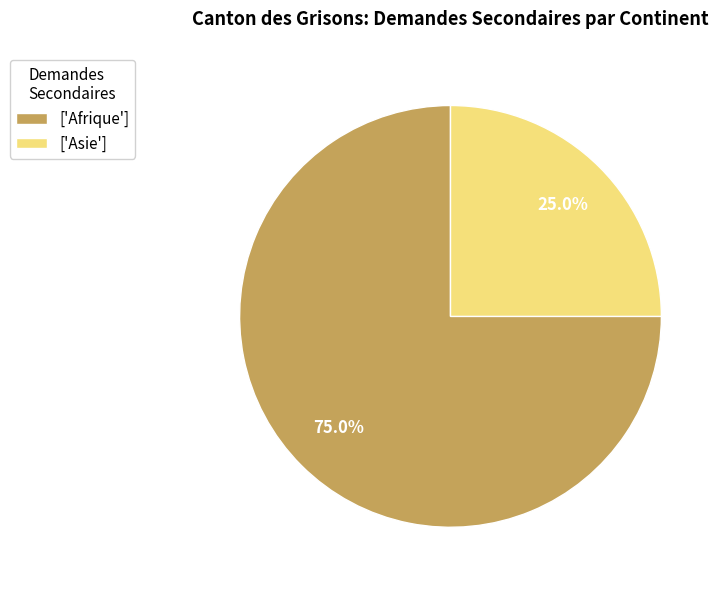

To the nearest percent, what is the difference between the largest and smallest slice percentages?

50%